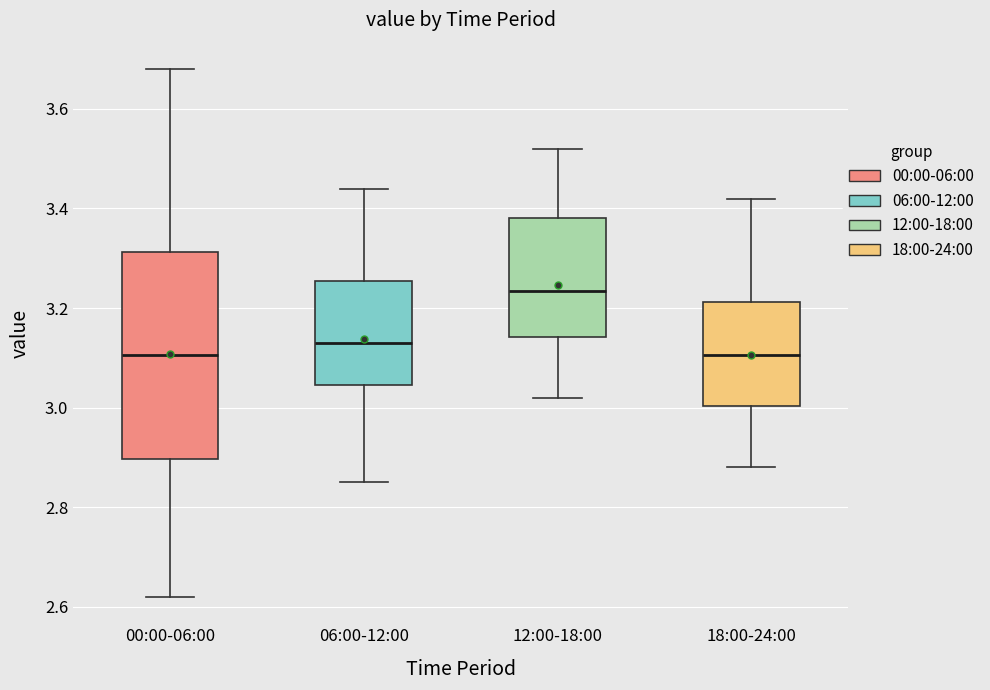

Which box is the tallest, from its lower edge to its upper edge?

00:00-06:00